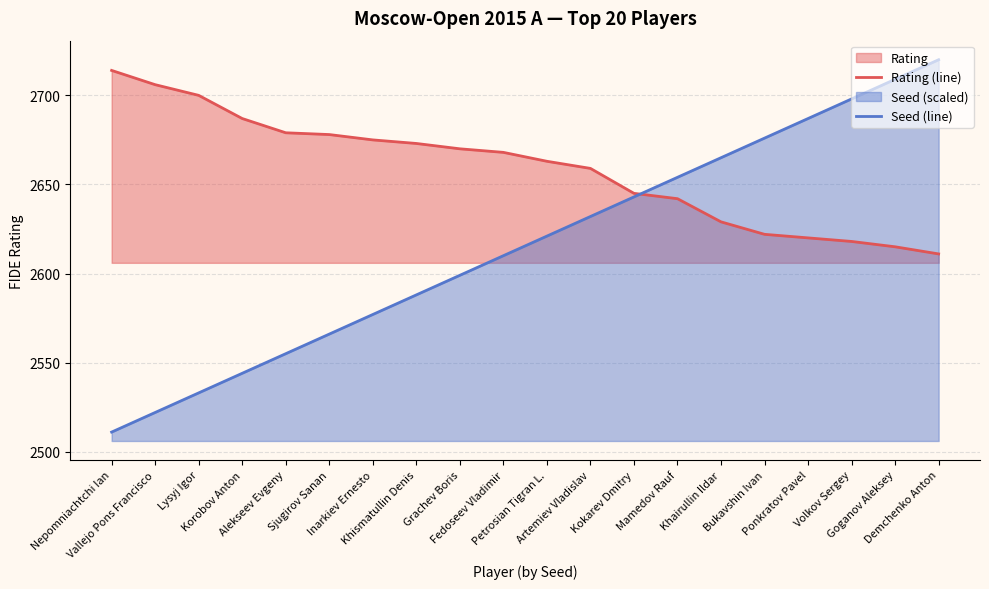

What are all the series names shown in the legend?

Rating (line), Seed (line)